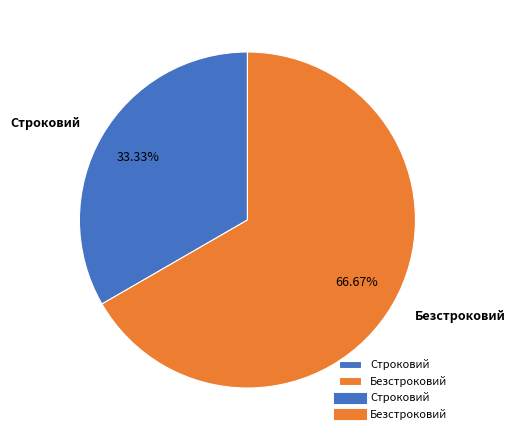

Which slice is the smallest?

Строковий